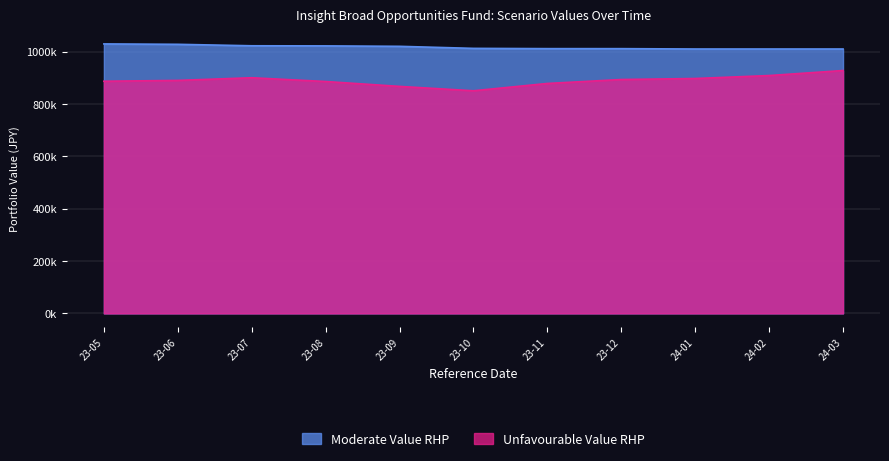

Does the chart display data point markers on the line(s)?

No